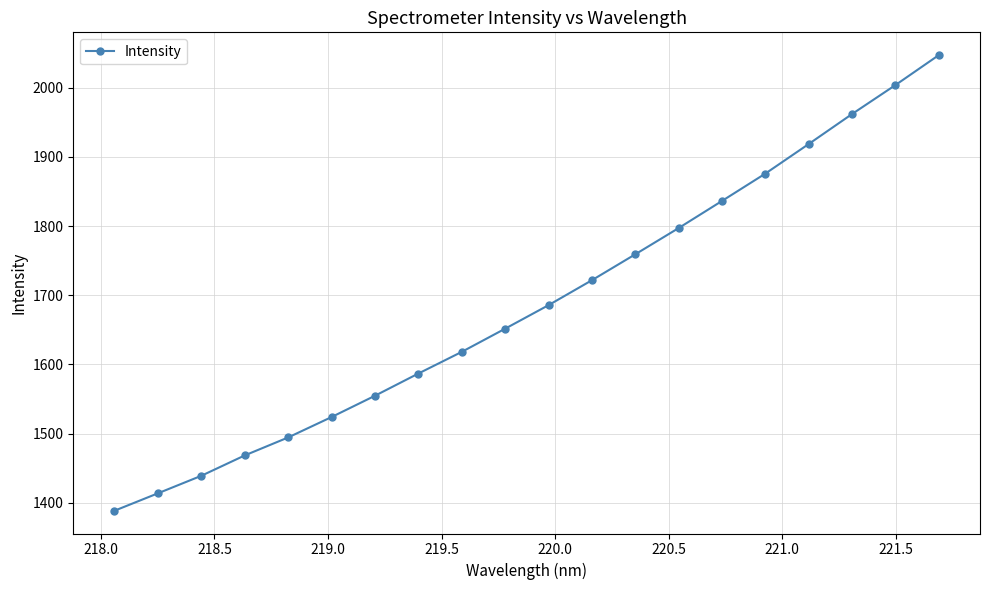

What is the value of the 4th point from the left?

1468.3